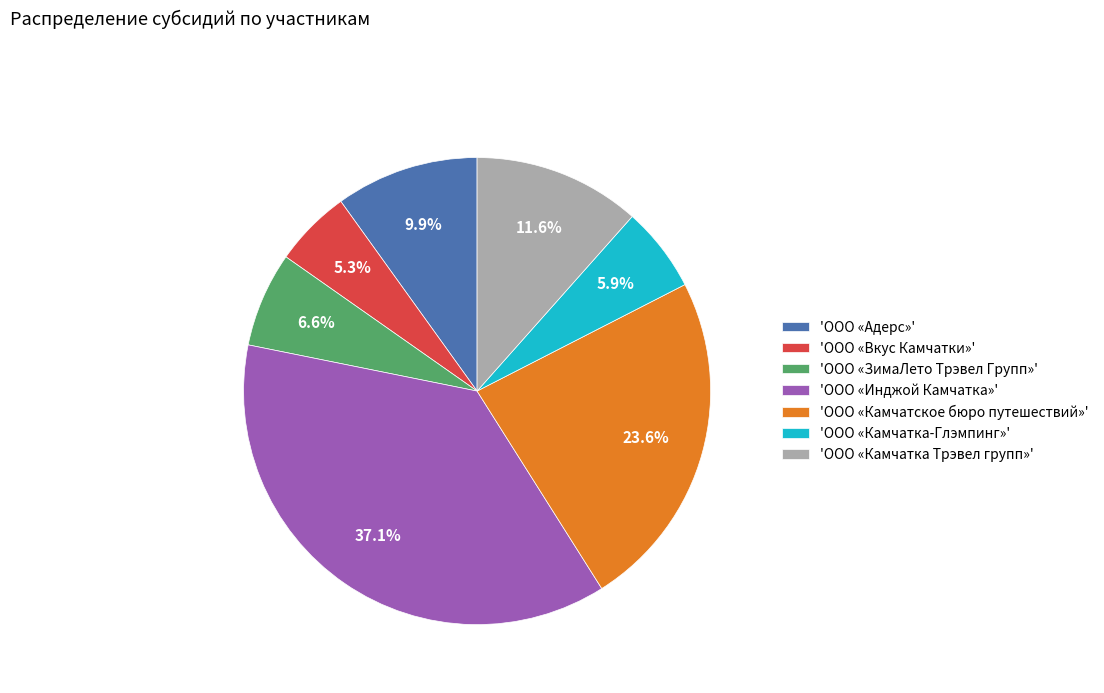

Rank the categories by value from highest to lowest.

'ООО «Инджой Камчатка»', 'ООО «Камчатское бюро путешествий»', 'ООО «Камчатка Трэвел групп»', 'ООО «Адерс»', 'ООО «ЗимаЛето Трэвел Групп»', 'ООО «Камчатка-Глэмпинг»', 'ООО «Вкус Камчатки»'